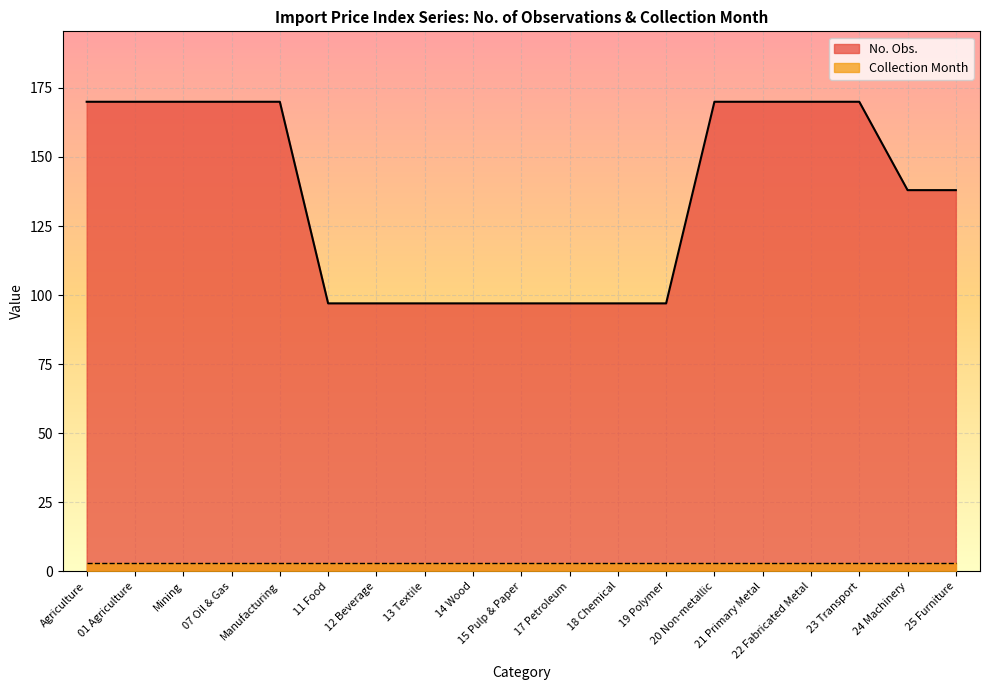

Reading left to right, extract all data points from this chart.

170	170	170	170	170	97	97	97	97	97	97	97	97	170	170	170	170	138	138